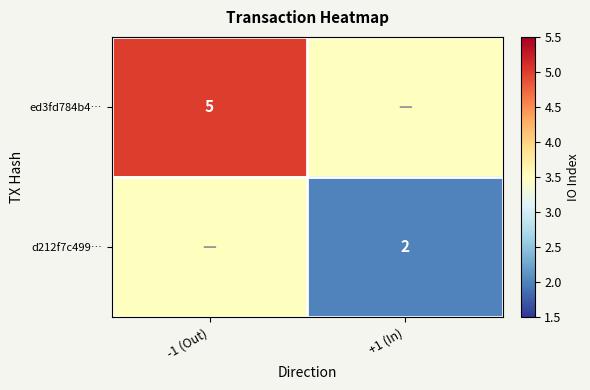

Which category has the highest value across all series?

-1 (Out)